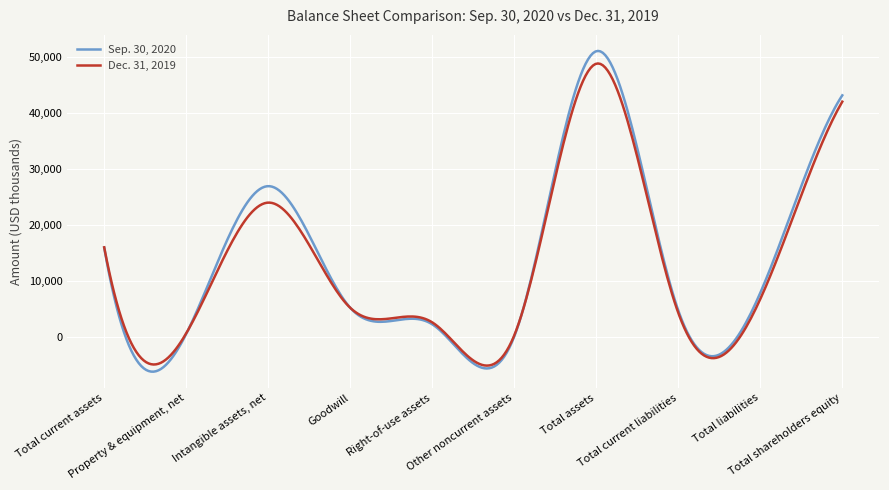

Rank the series by their maximum value, from lowest to highest.

Dec. 31, 2019, Sep. 30, 2020